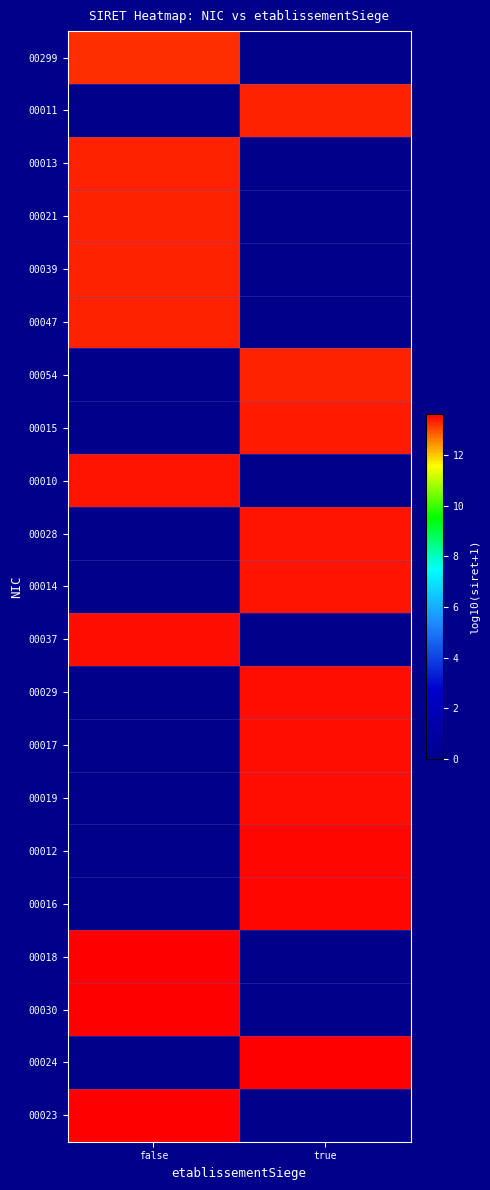

Between true and false, which is larger?

false